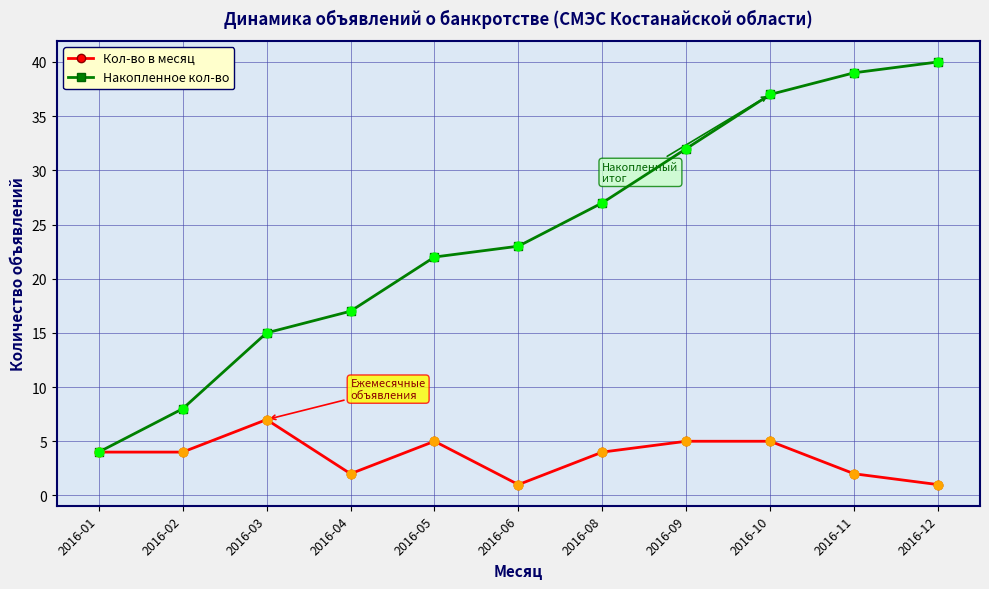

What are all the series names shown in the legend?

Кол-во в месяц, Накопленное кол-во